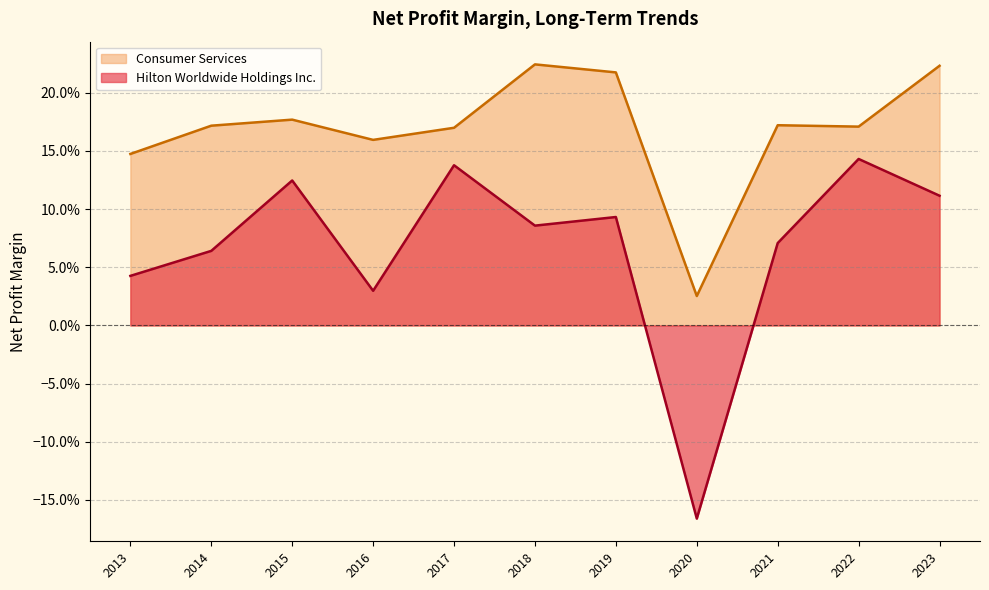

What is the spread (max minus min) of values at 2014?

0.1